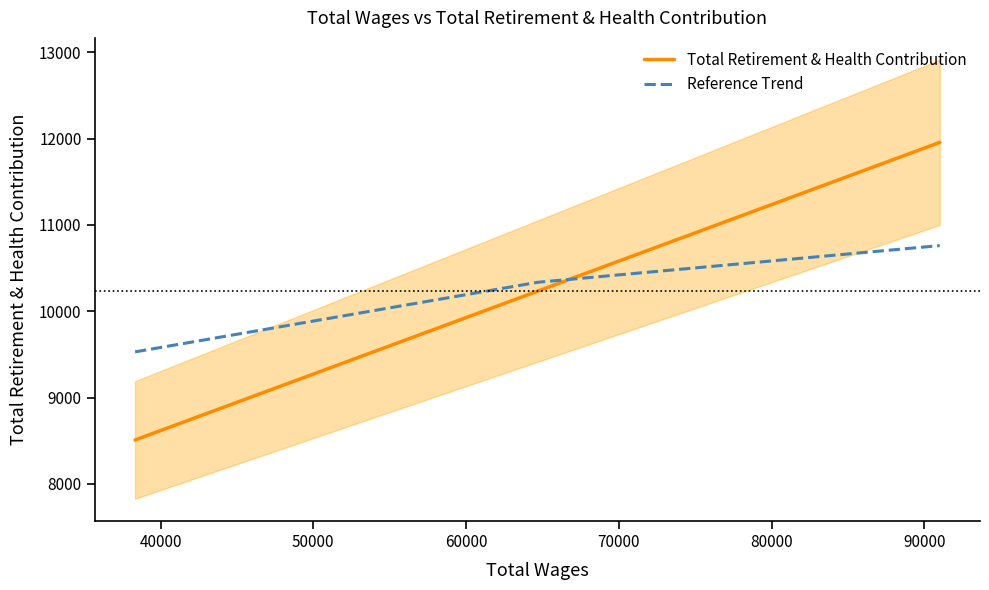

What are all the series names shown in the legend?

Total Retirement & Health Contribution, Reference Trend